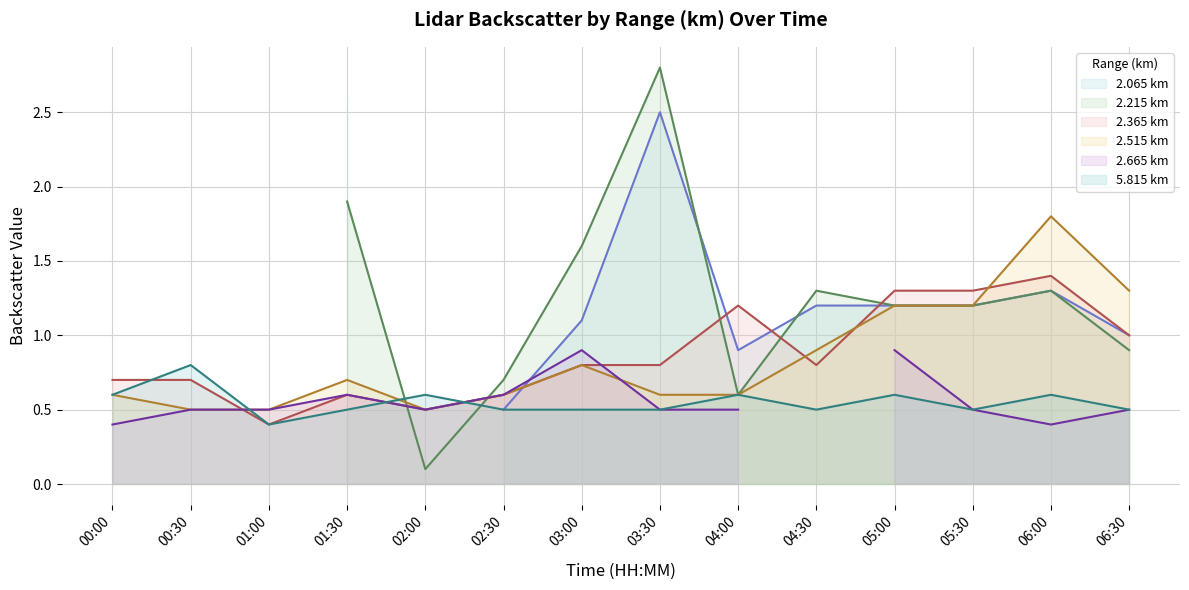

What is the label of the 2nd point from the right?

06:00